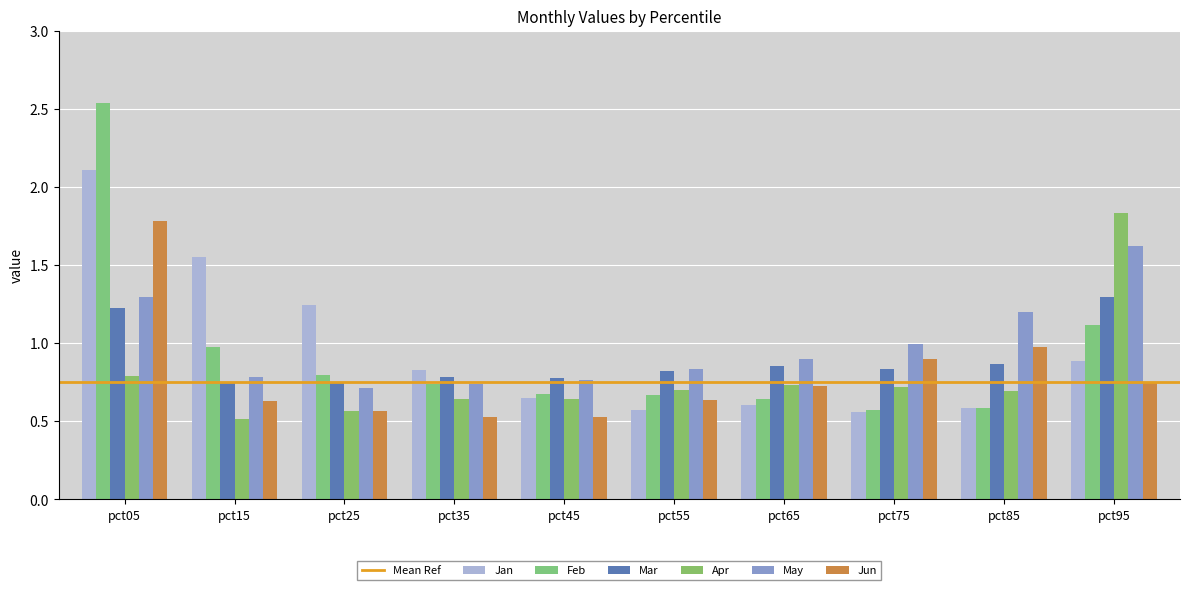

Which series has the widest spread of values?

Feb